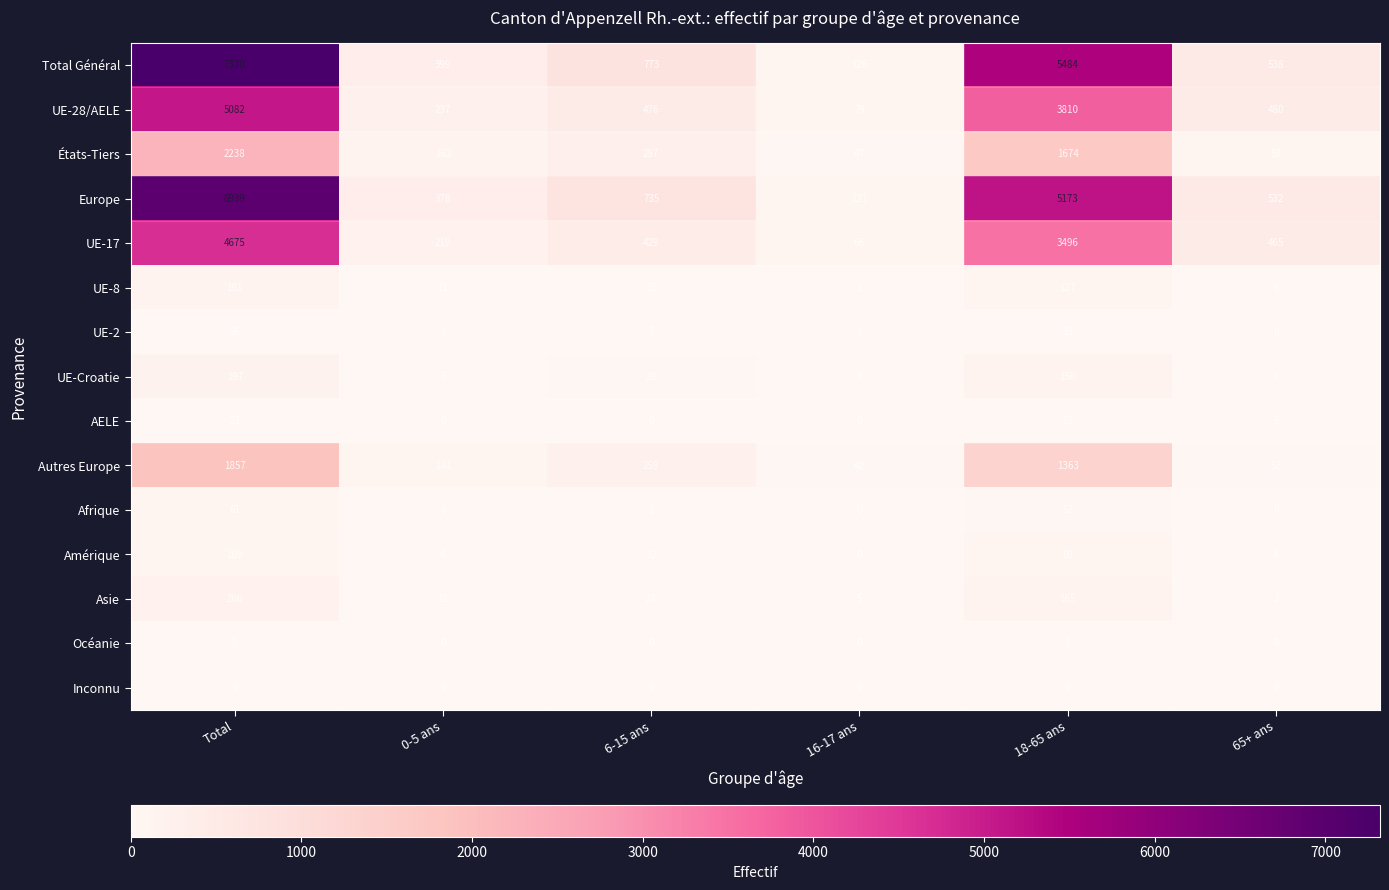

What is the average value of the Autres Europe series?

619